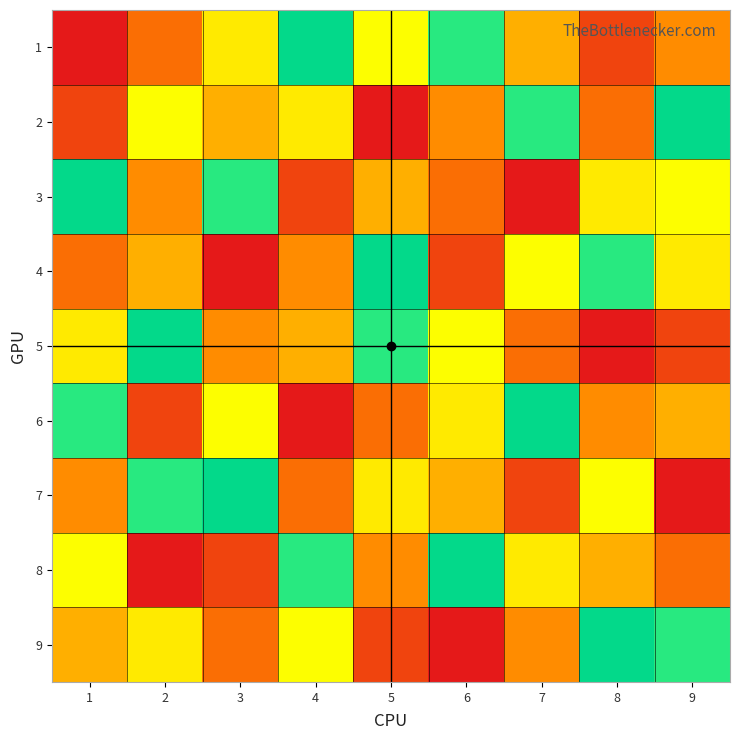

At how many categories does at least one series exceed 6?

9